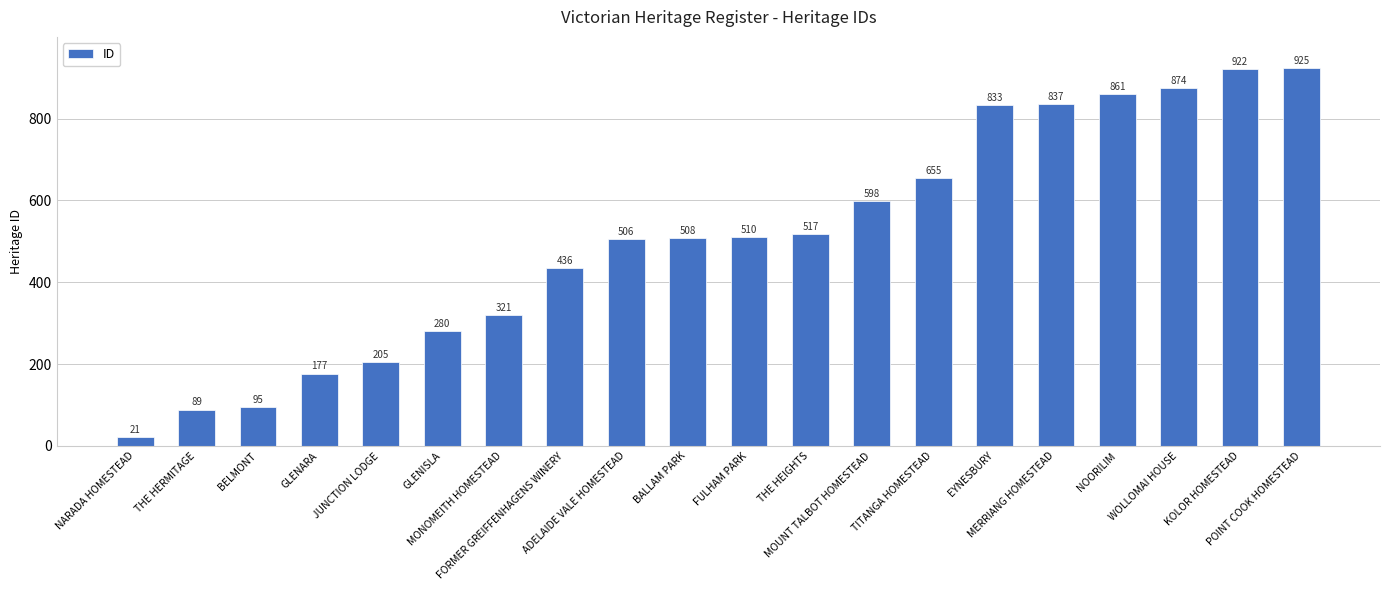

What position from the right is JUNCTION LODGE?

16